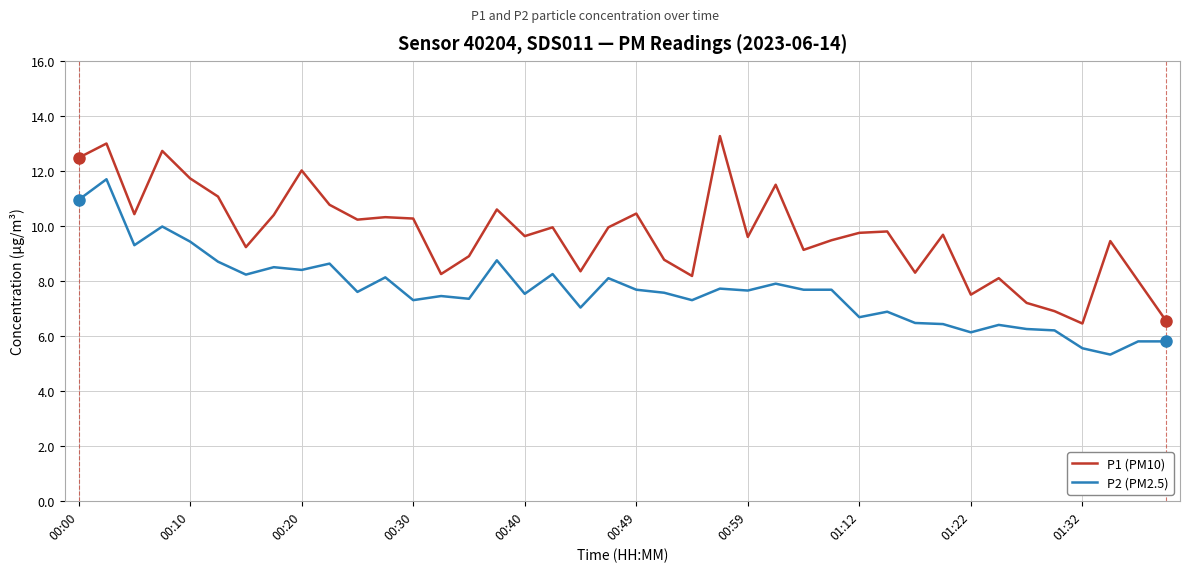

Which series has the widest spread of values?

P1 (PM10)